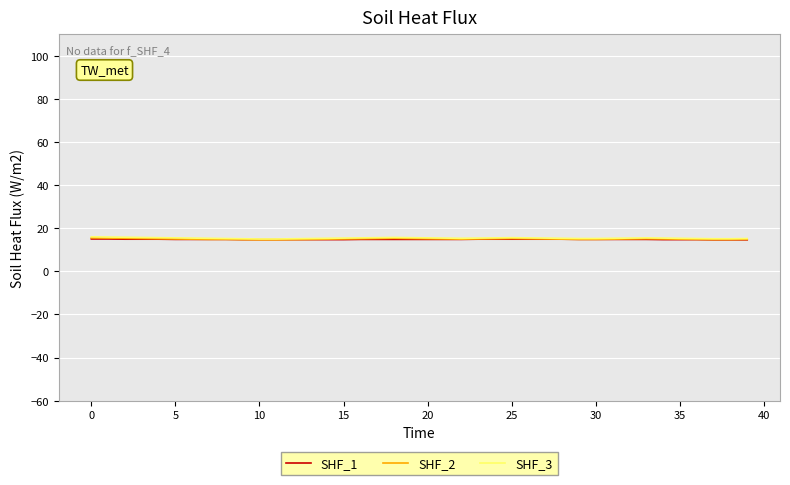

What is the highest value of the SHF_1 series?

15.0